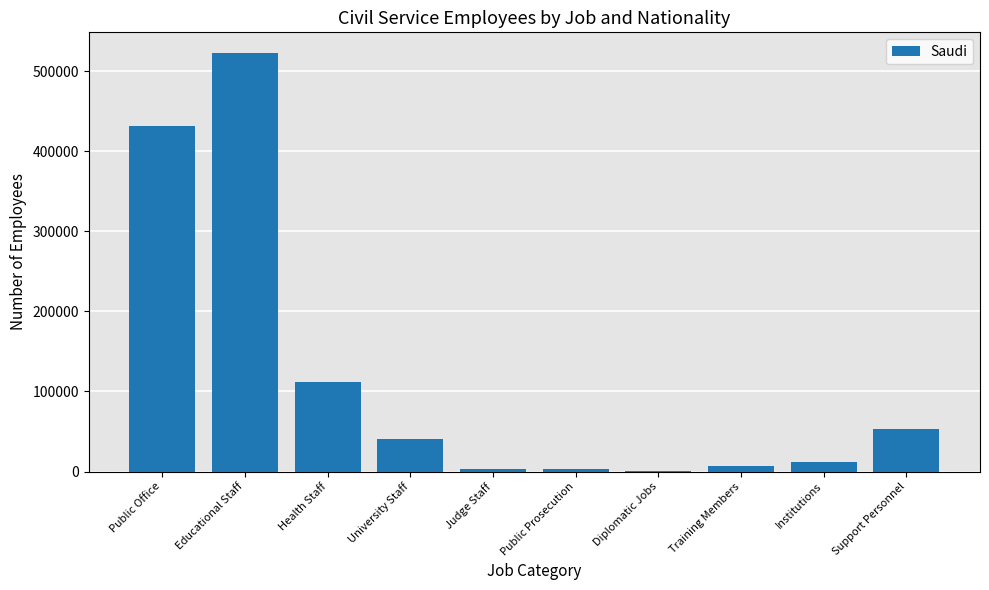

Between University Staff and Health Staff, which is larger?

Health Staff